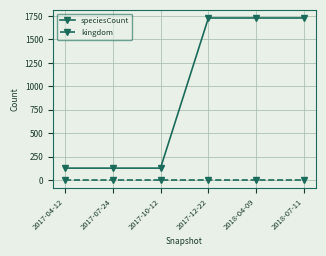

Rank the series by their average value, from lowest to highest.

kingdom, speciesCount